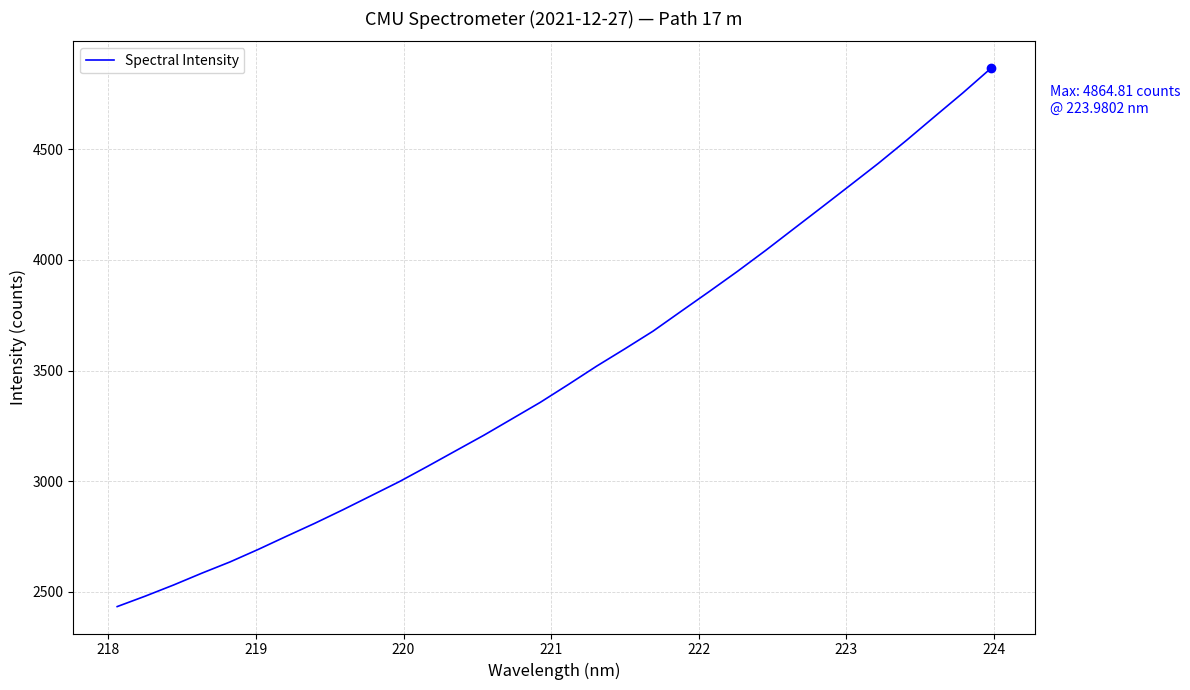

What is the difference between the maximum and minimum values?

2430.9